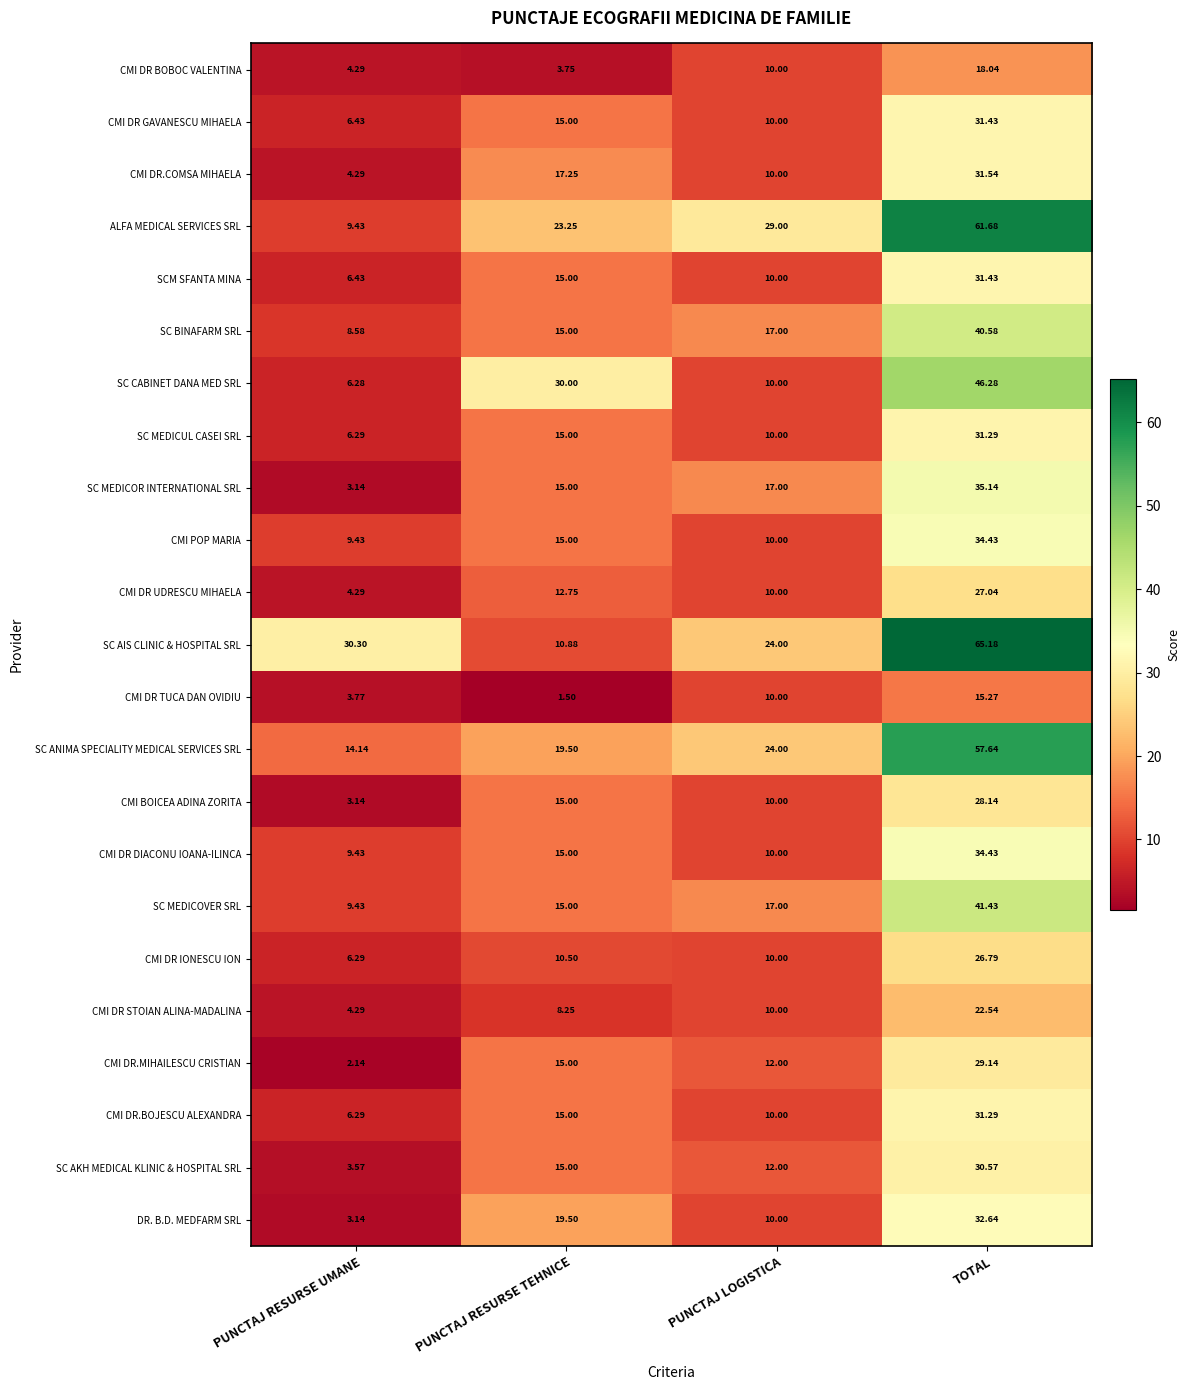

Which category has the highest value across all series?

TOTAL